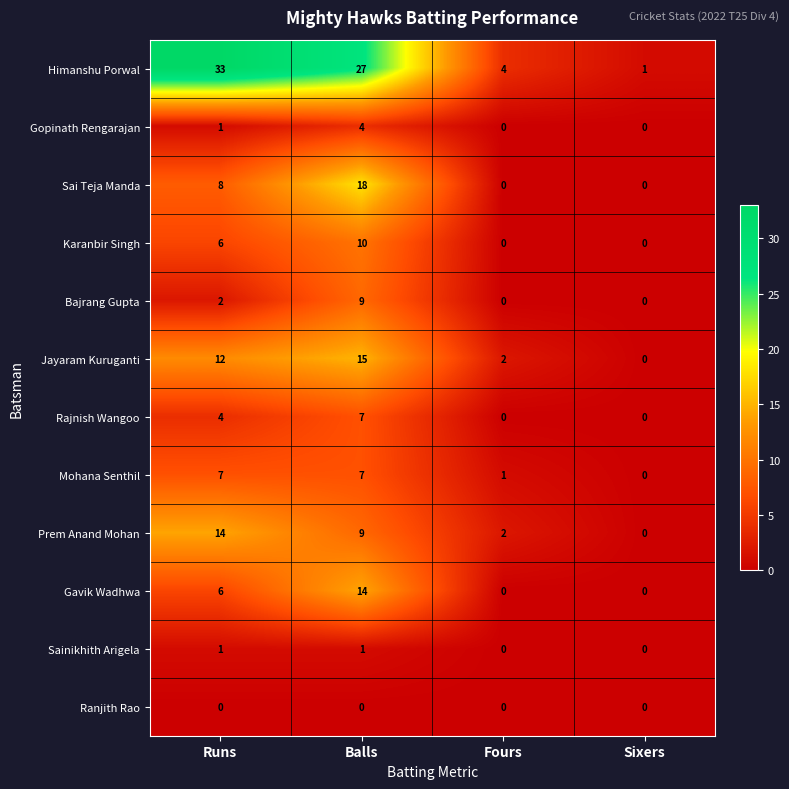

At which category is the sum across all series the highest?

Balls